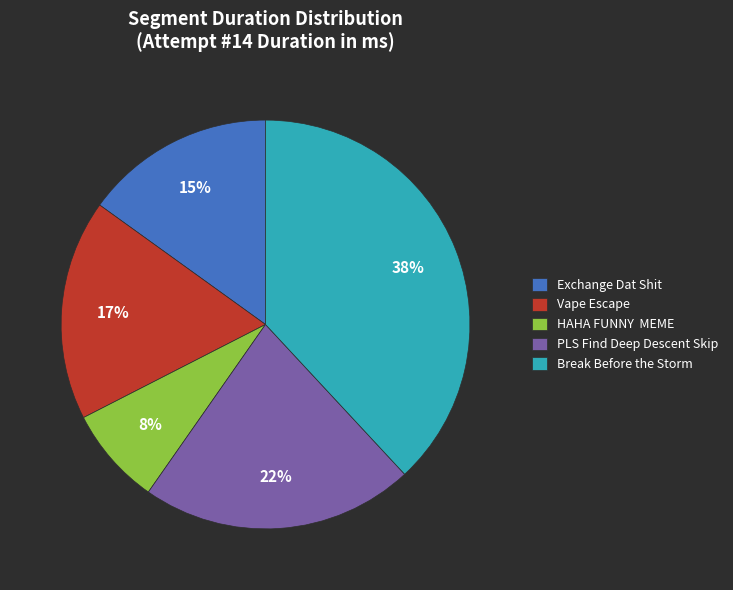

Count the number of slices in the pie.

5